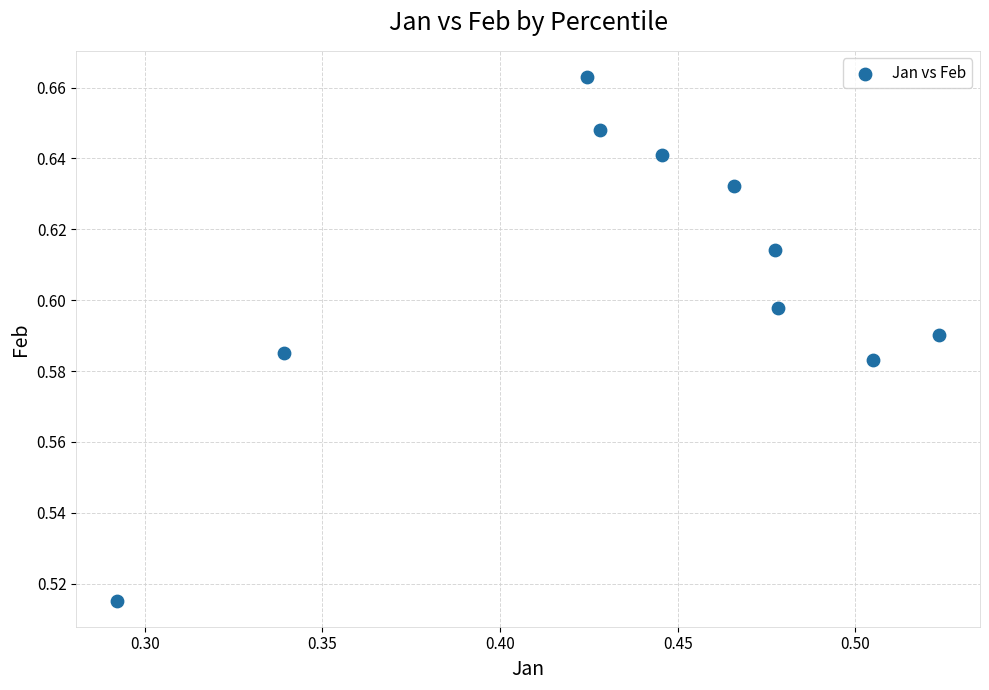

What is the average X value?

0.4